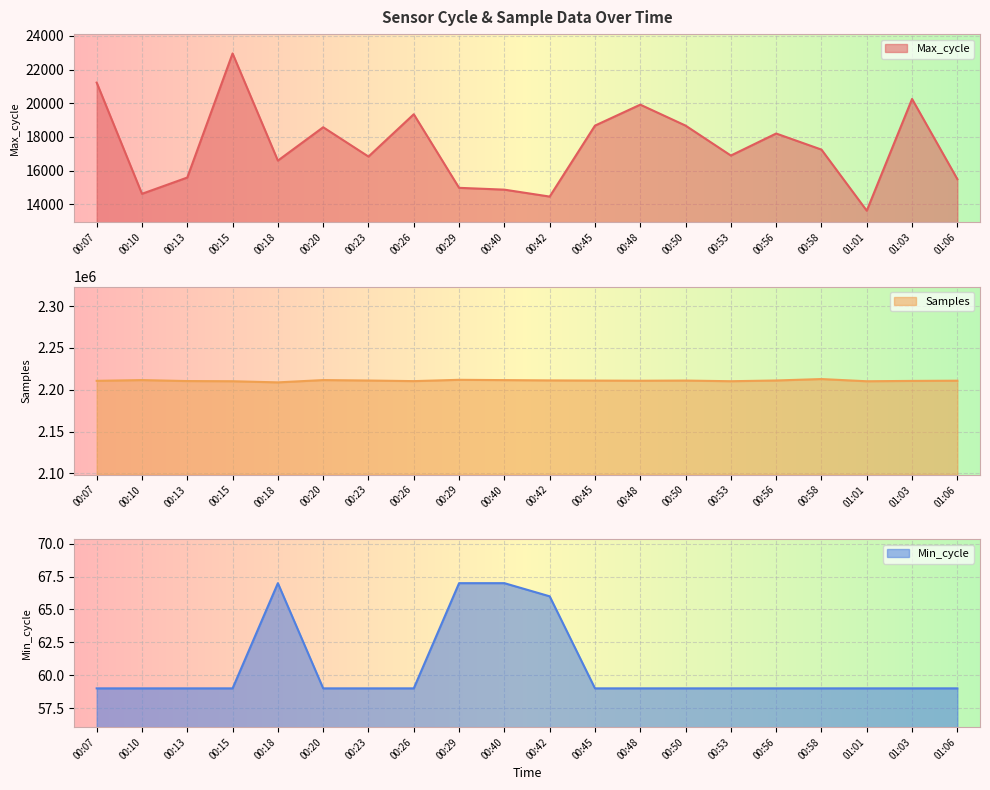

Reading left to right, what are all the values shown in this chart?

Max_cycle: 00:07=21226	00:10=14622	00:13=15588	00:15=22957	00:18=16594	00:20=18574	00:23=16834	00:26=19346	00:29=14977	00:40=14869	00:42=14458	00:45=18671	00:48=19916	00:50=18672	00:53=16894	00:56=18202	00:58=17247	01:01=13620	01:03=20254	01:06=15494
Samples: 00:07=2210692	00:10=2211575	00:13=2210403	00:15=2210191	00:18=2208827	00:20=2211588	00:23=2211046	00:26=2210332	00:29=2211897	00:40=2211536	00:42=2211192	00:45=2210990	00:48=2210800	00:50=2211005	00:53=2210212	00:56=2211096	00:58=2212810	01:01=2210174	01:03=2210593	01:06=2210841
Min_cycle: 00:07=59	00:10=59	00:13=59	00:15=59	00:18=67	00:20=59	00:23=59	00:26=59	00:29=67	00:40=67	00:42=66	00:45=59	00:48=59	00:50=59	00:53=59	00:56=59	00:58=59	01:01=59	01:03=59	01:06=59